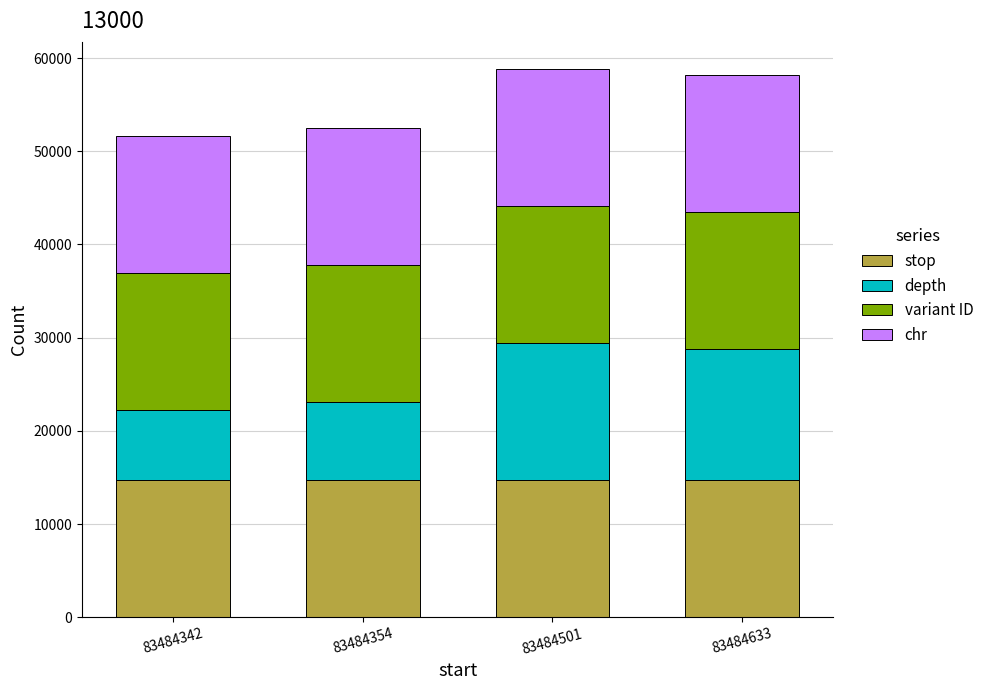

What is the total value across all series at 83484633?

58174.5